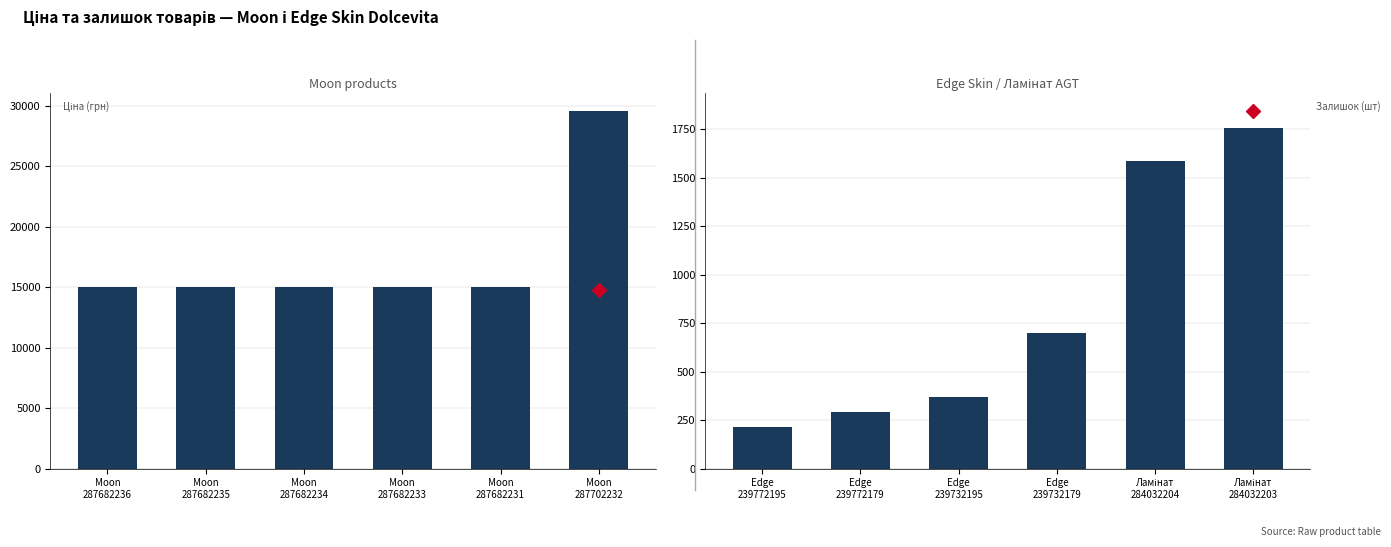

What is the smallest value displayed?

215.0